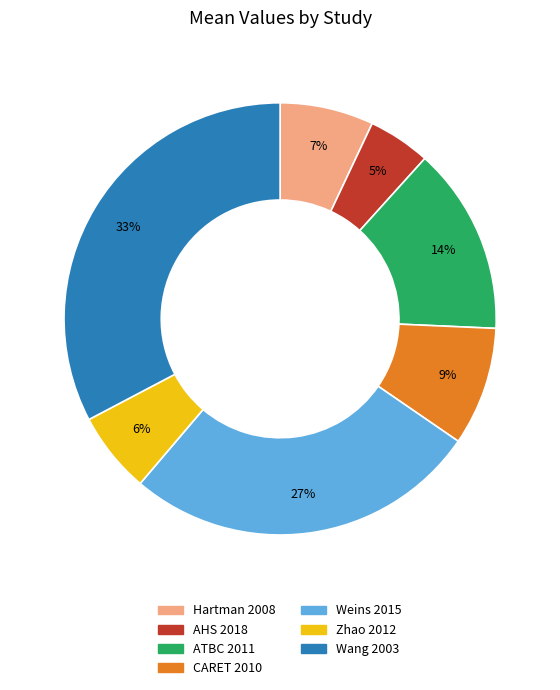

Is the sum of Zhao 2012 and CARET 2010 greater than half?

No